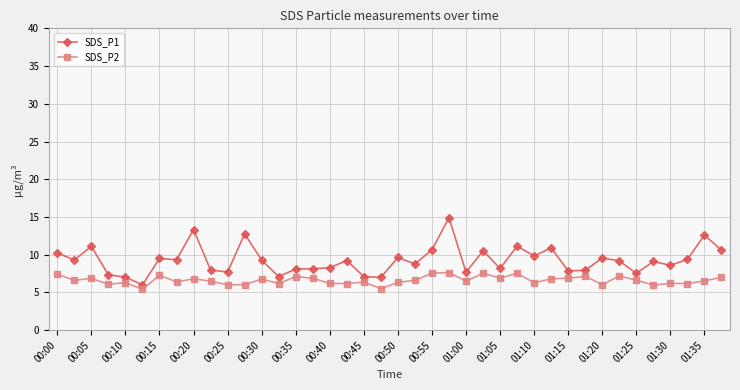

True or false: SDS_P1 and SDS_P2 intersect in this chart.

False